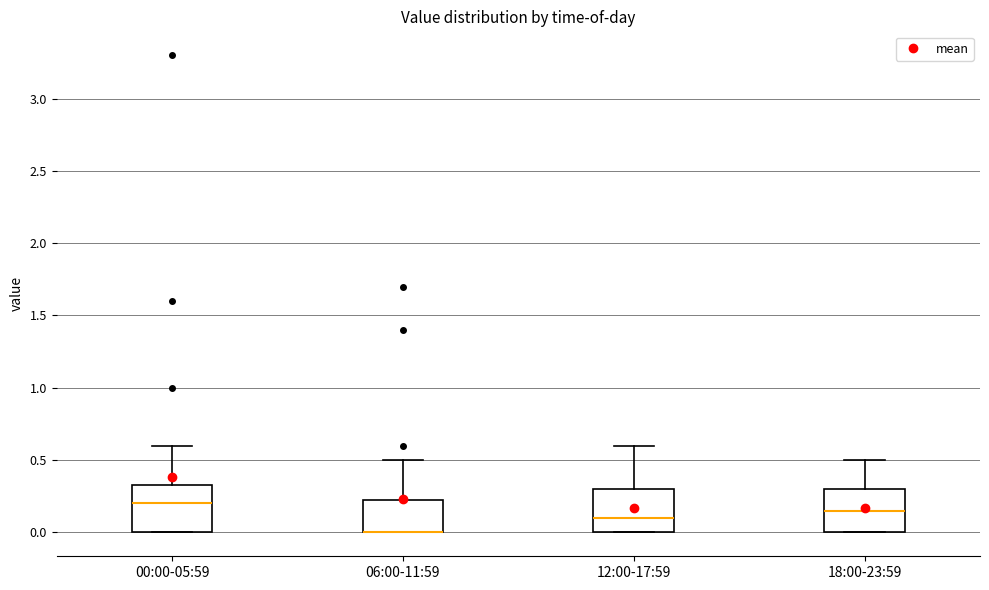

Reading left to right, transcribe this box plot: for each box, give where its median line is, the range the box spans, and where its two whiskers end, as read against the y-axis. The values are not printed on the chart, so give them approximately, as read against the axis.

00:00-05:59: median 0.20, box 0.00 to 0.35, whiskers 0.00 to 0.60
06:00-11:59: median 0.00 (drawn on the box's lower edge), box 0.00 to 0.25, whiskers 0.00 to 0.50
12:00-17:59: median 0.10, box 0.00 to 0.30, whiskers 0.00 to 0.60
18:00-23:59: median 0.15, box 0.00 to 0.30, whiskers 0.00 to 0.50